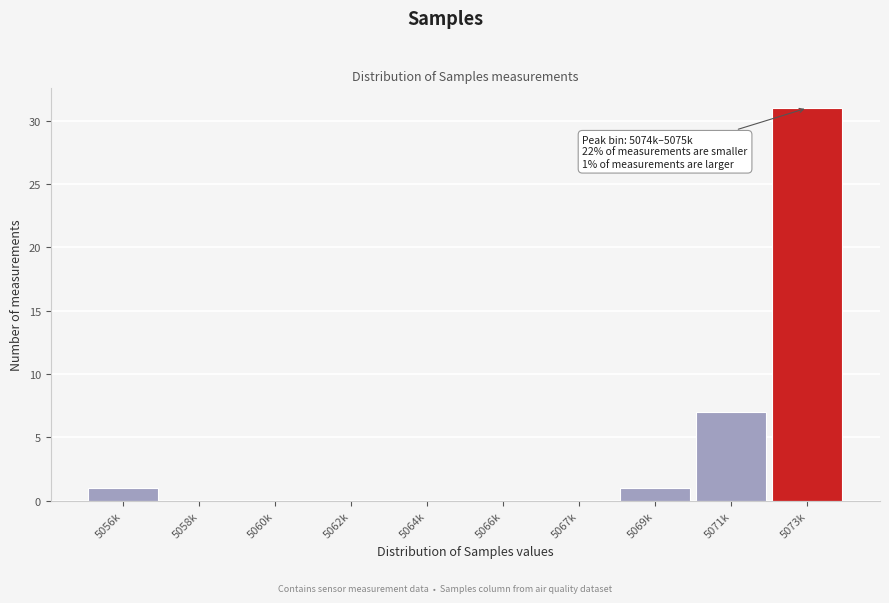

Reading right to left, transcribe all the data shown in this chart.

5073k=31	5071k=7	5069k=1	5067k=0	5066k=0	5064k=0	5062k=0	5060k=0	5058k=0	5056k=1